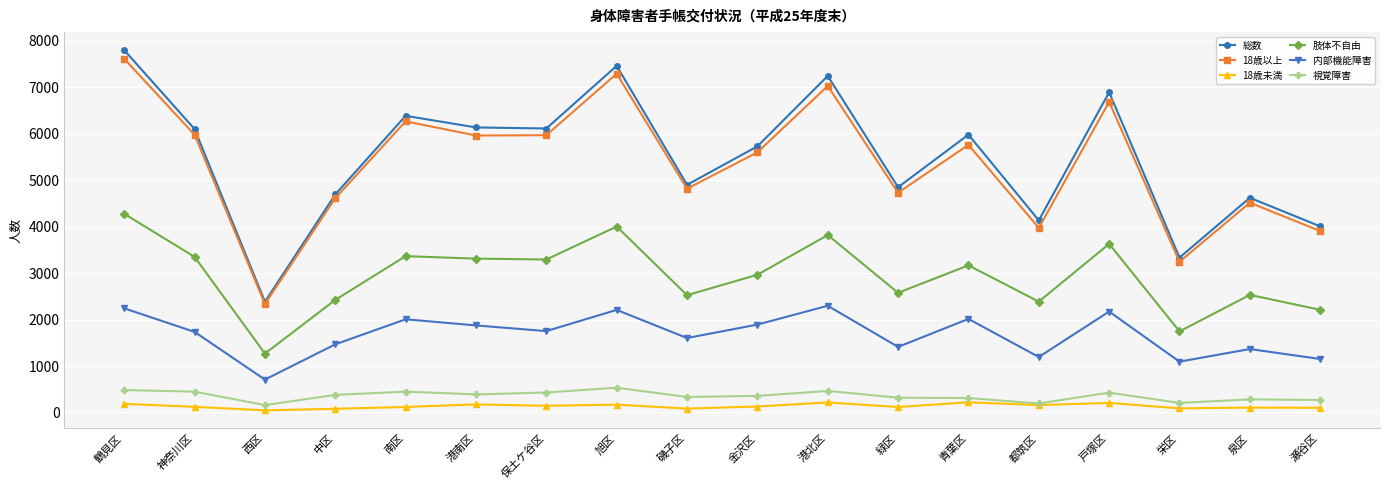

What is the value of the 18歳以上 point at the 1st from the left?

7609